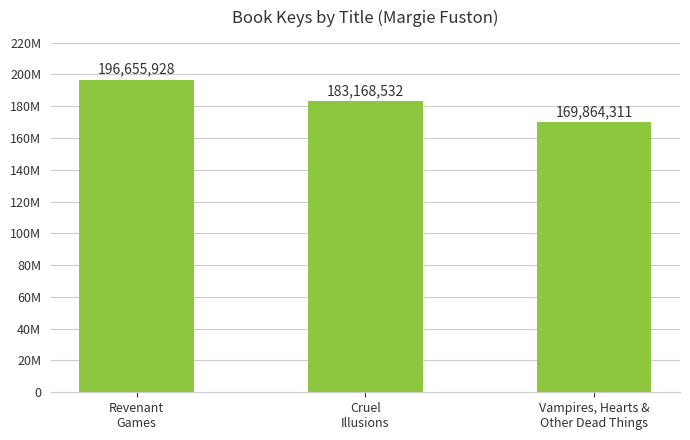

Are the bars horizontal?

No